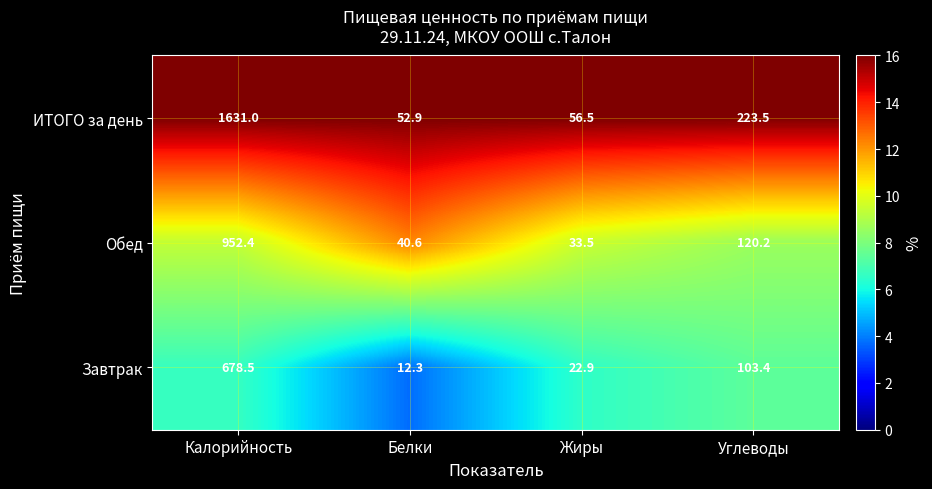

What is the sum of the Завтрак values at Белки and Углеводы?

115.7